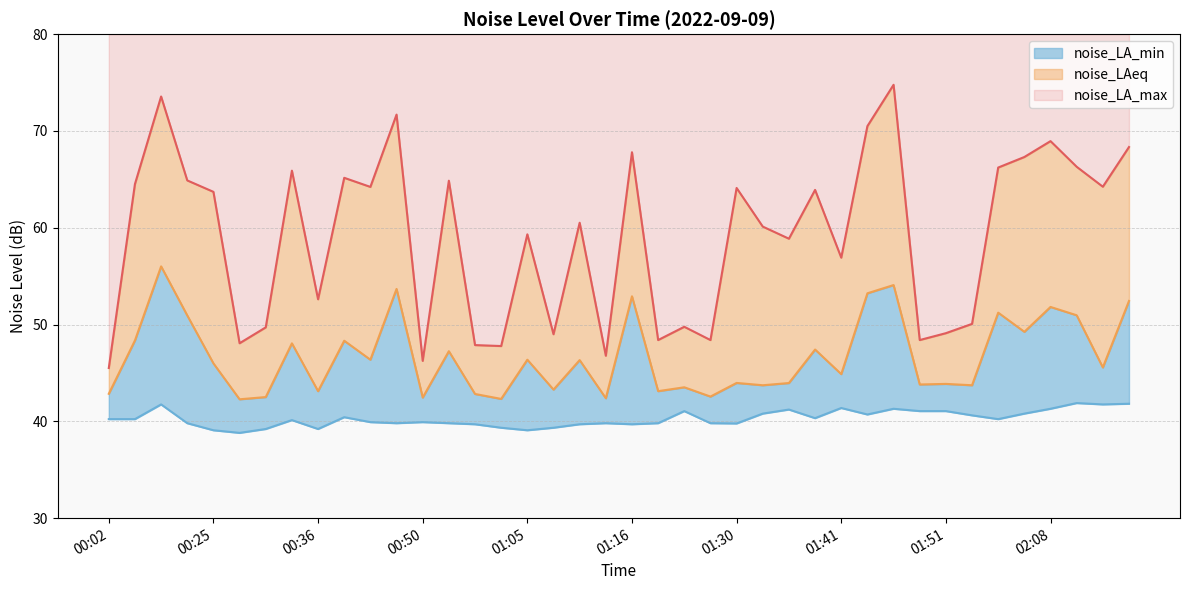

What is the difference between the maximum and minimum values in the noise_LAeq series?

13.7